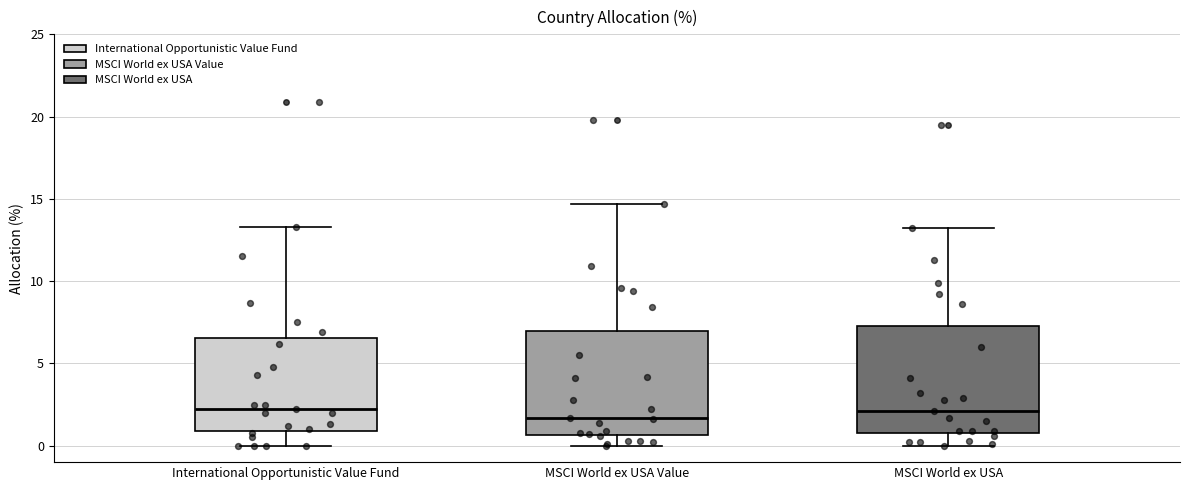

Reading left to right, read every box against the y-axis: the position of its median line, the range the box covers, and the ends of its whiskers. The values are not printed on the chart, so give them approximately, as read against the axis.

International Opportunistic Value Fund: median 2.0, box 1.0 to 6.5, whiskers 0.0 to 13.5
MSCI World ex USA Value: median 1.5, box 0.5 to 7.0, whiskers 0.0 to 14.5
MSCI World ex USA: median 2.0, box 1.0 to 7.5, whiskers 0.0 to 13.0